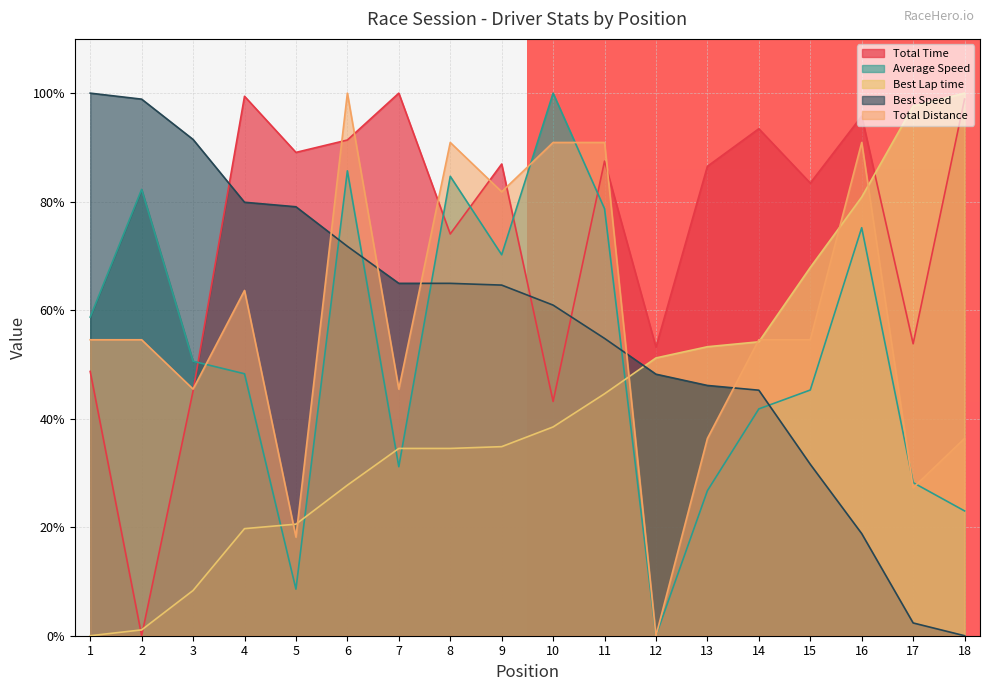

What are all the series names shown in the legend?

Total Time, Average Speed, Best Lap time, Best Speed, Total Distance